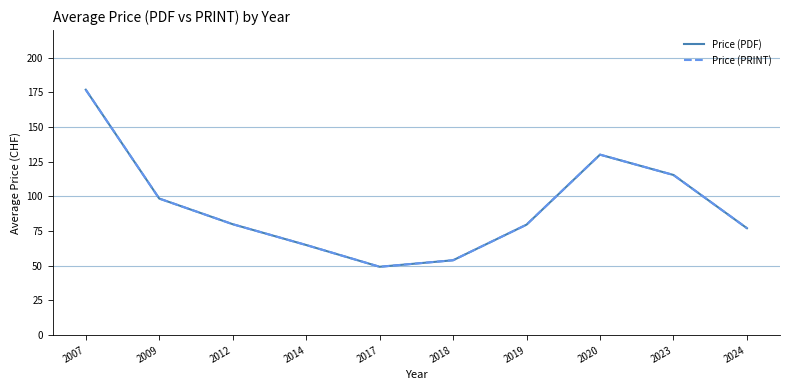

True or false: Price (PRINT) and Price (PDF) cross at least once.

False